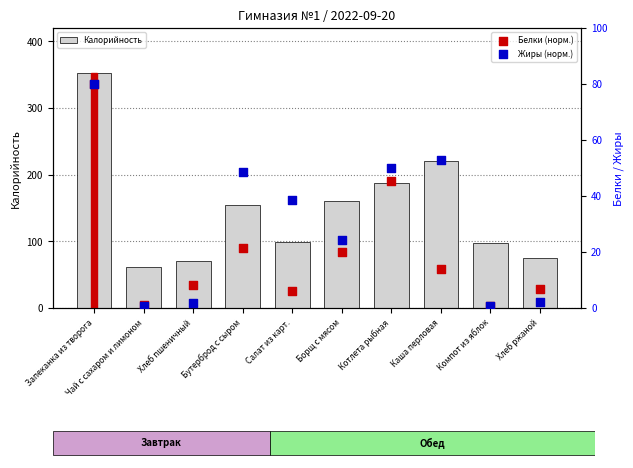

At how many categories does at least one series exceed 45?

10